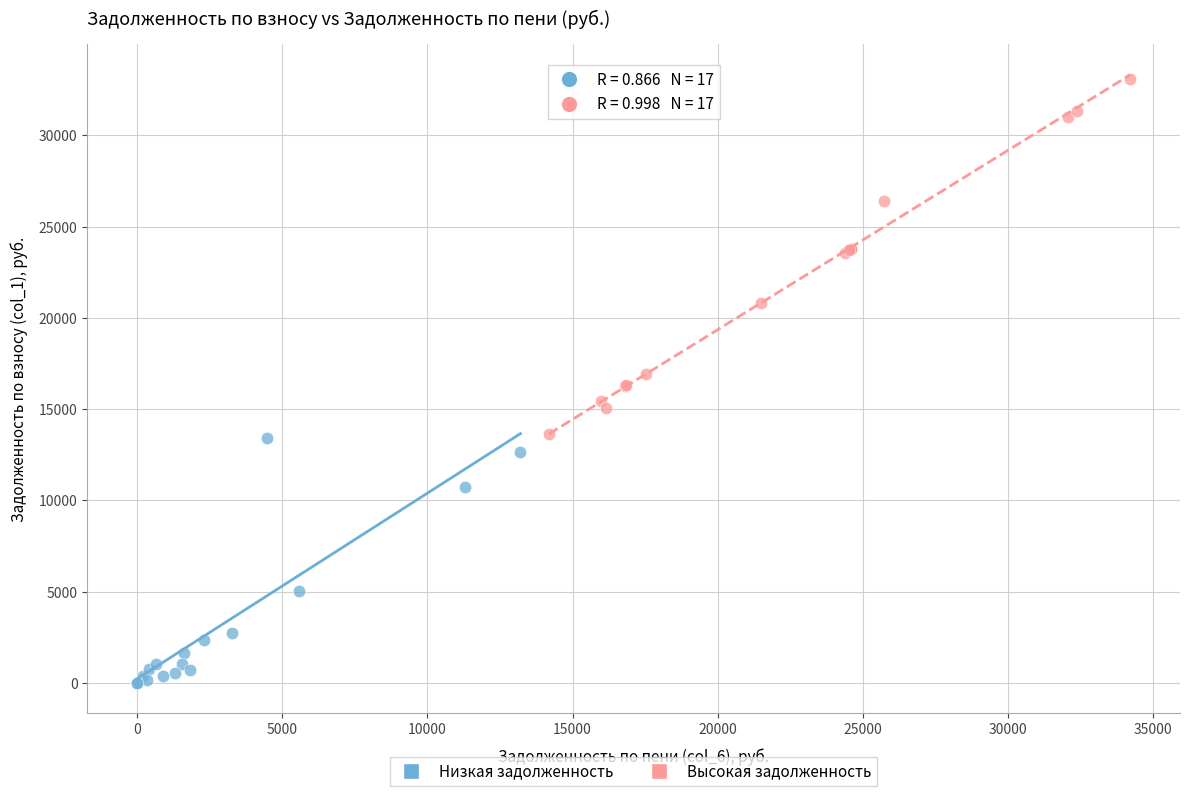

Which series has the largest Y range (max minus min)?

Высокая задолженность